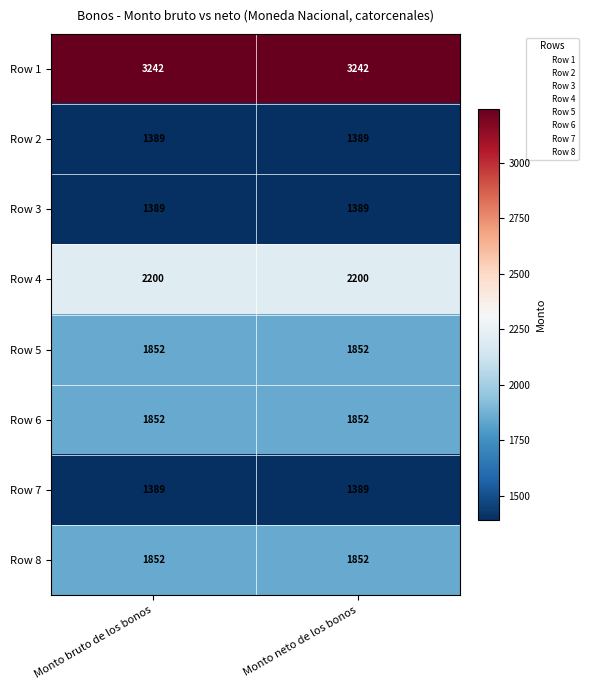

The Row 2 series shows 1937 at Monto bruto de los bonos. True or false?

False